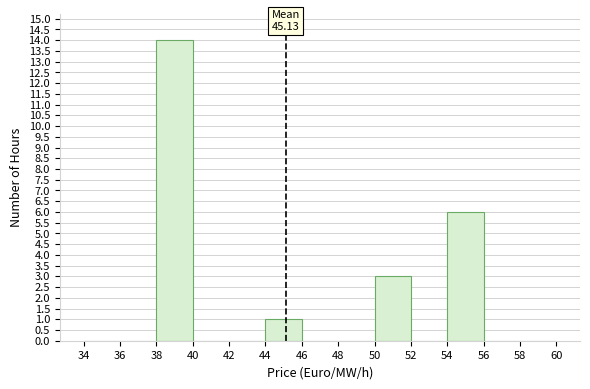

Which range on the x-axis has the tallest bar?

38 to 40